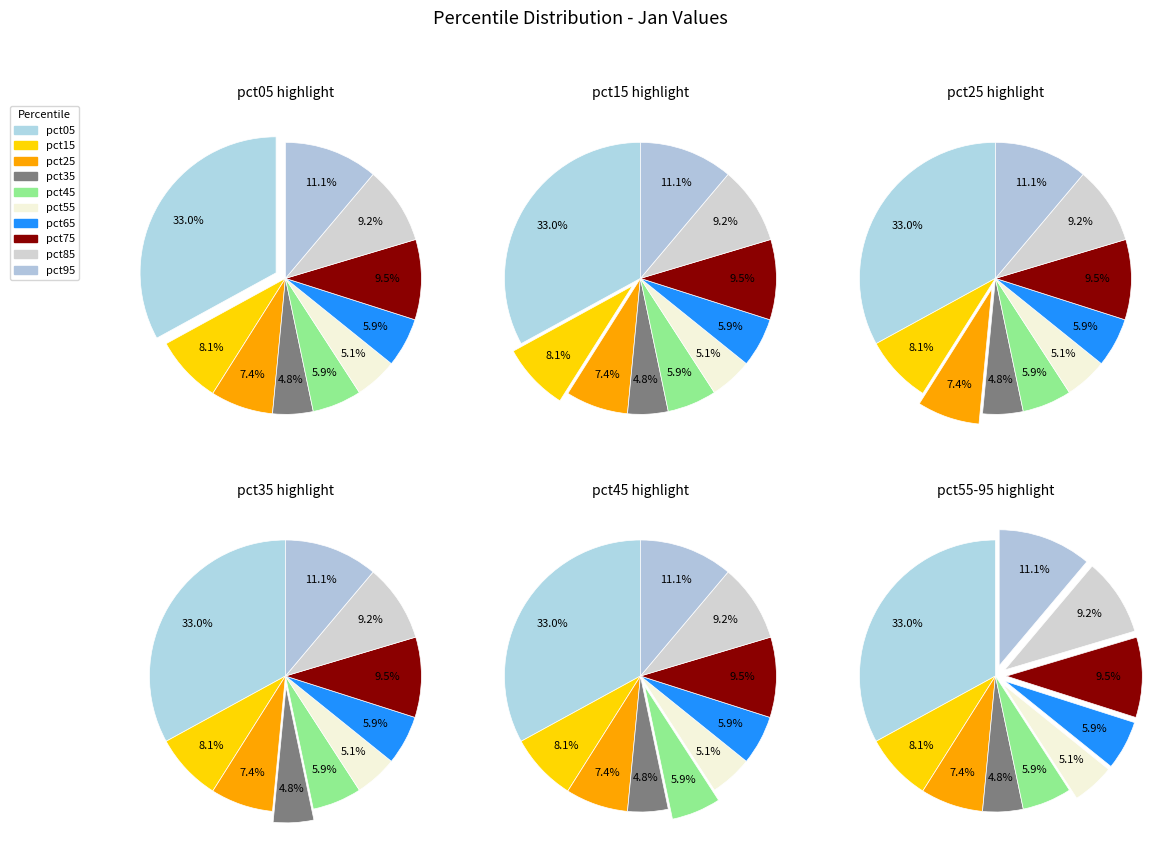

Is the sum of pct45 and pct05 greater than half?

No